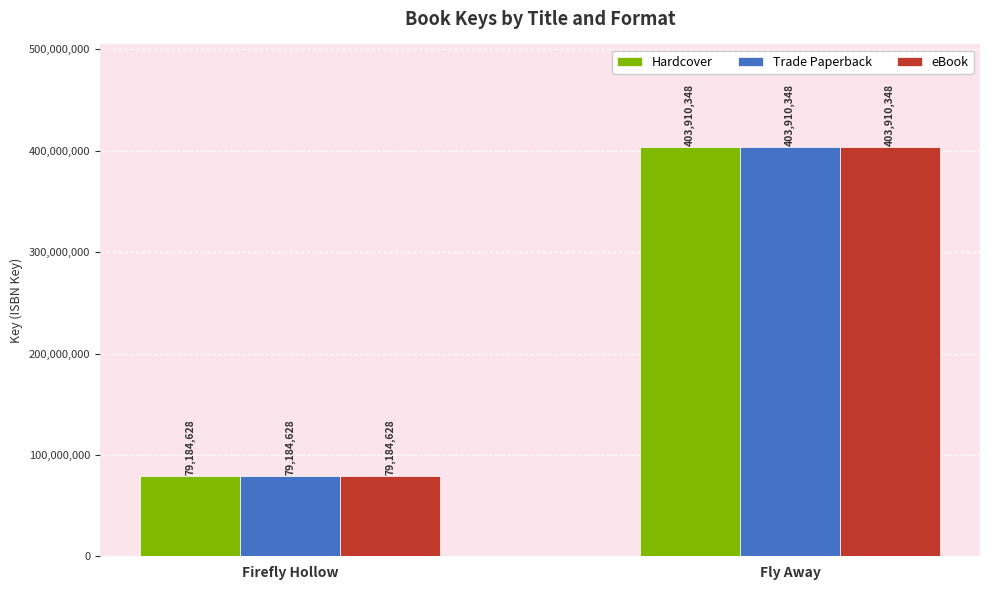

How many values in the Hardcover series are below 403910348?

1